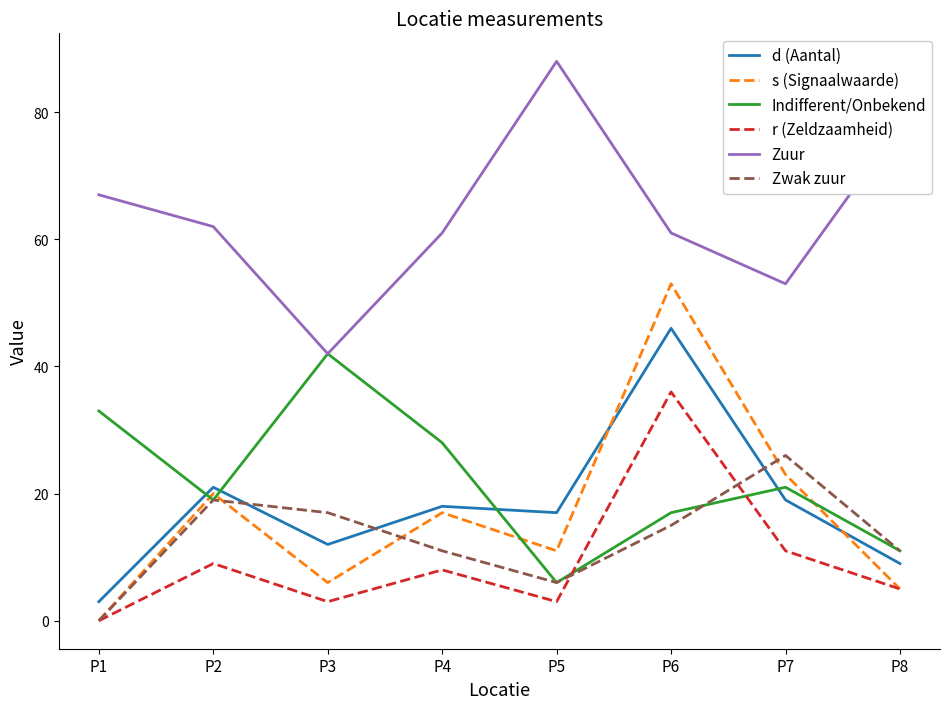

True or false: Zuur and Zwak zuur intersect in this chart.

False